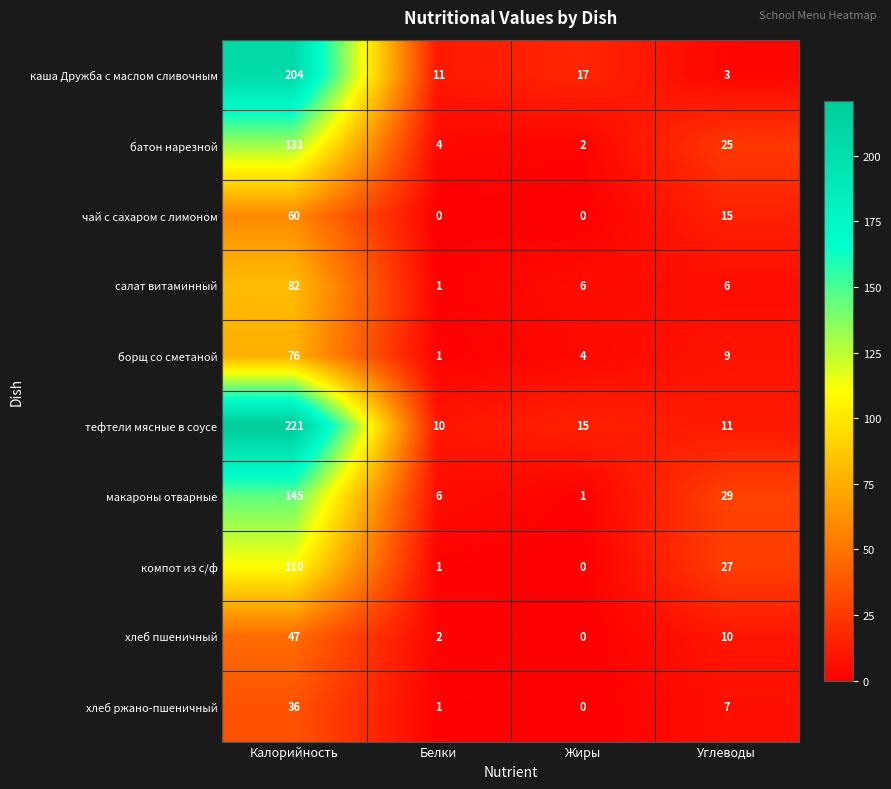

What is the lowest value of the каша Дружба с маслом сливочным series?

3